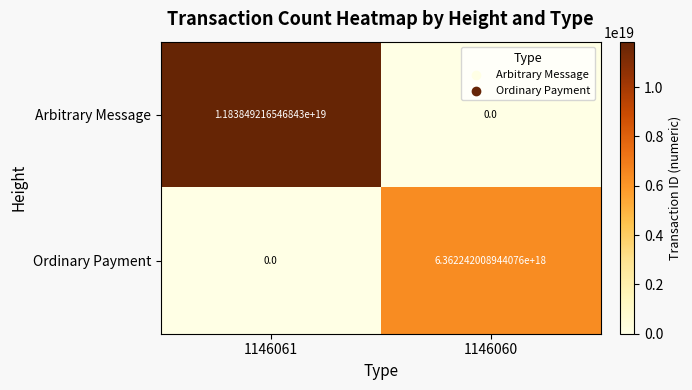

Rank the series by their average value, from lowest to highest.

Ordinary Payment, Arbitrary Message